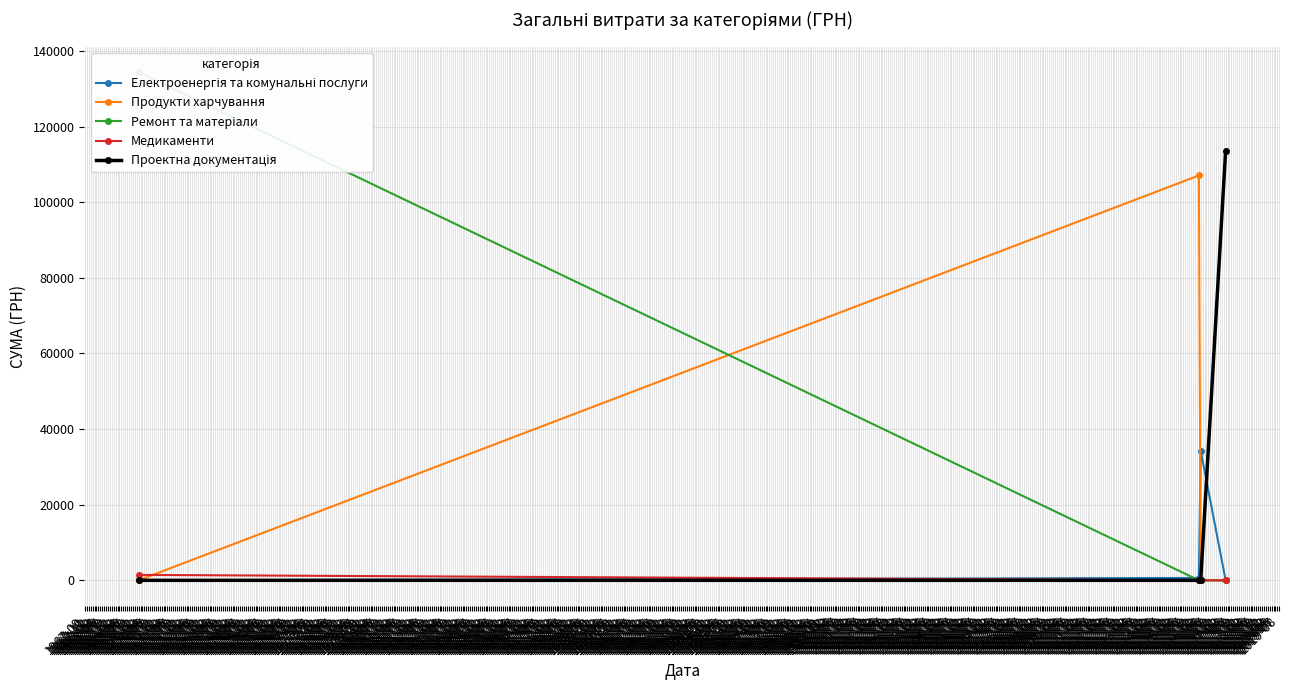

What is the maximum value for Продукти харчування?

107079.5